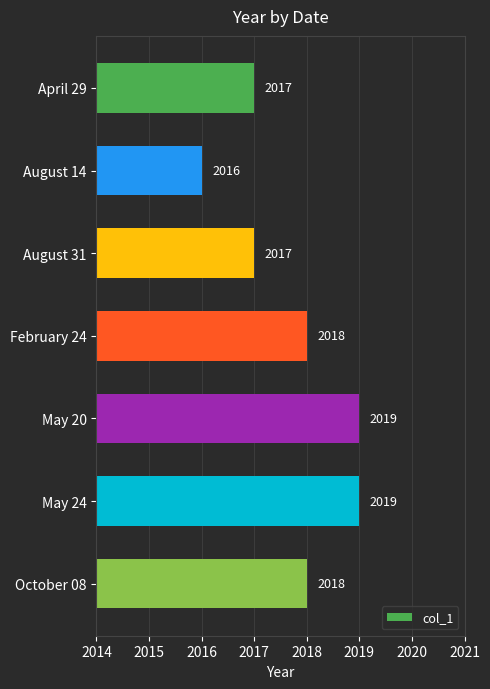

What is the smallest value displayed?

2016